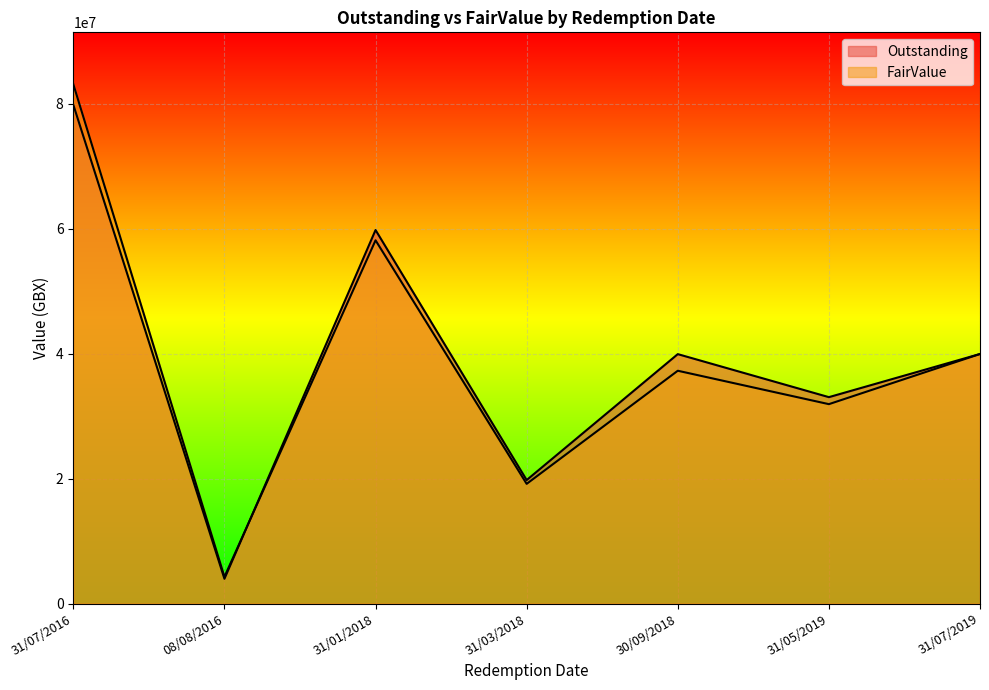

At how many categories does at least one series exceed 51091174?

2